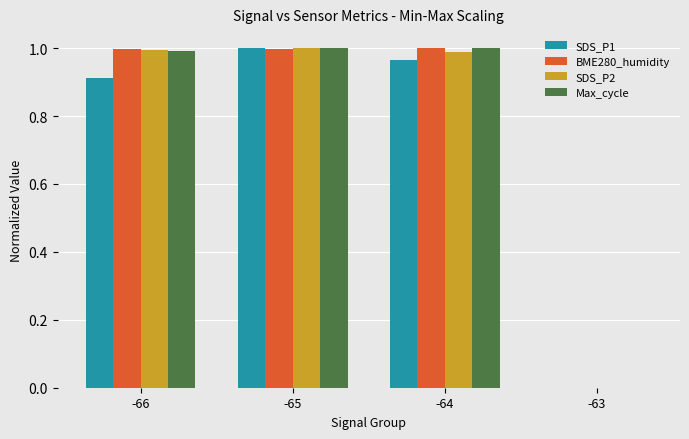

What are all the series names shown in the legend?

SDS_P1, BME280_humidity, SDS_P2, Max_cycle